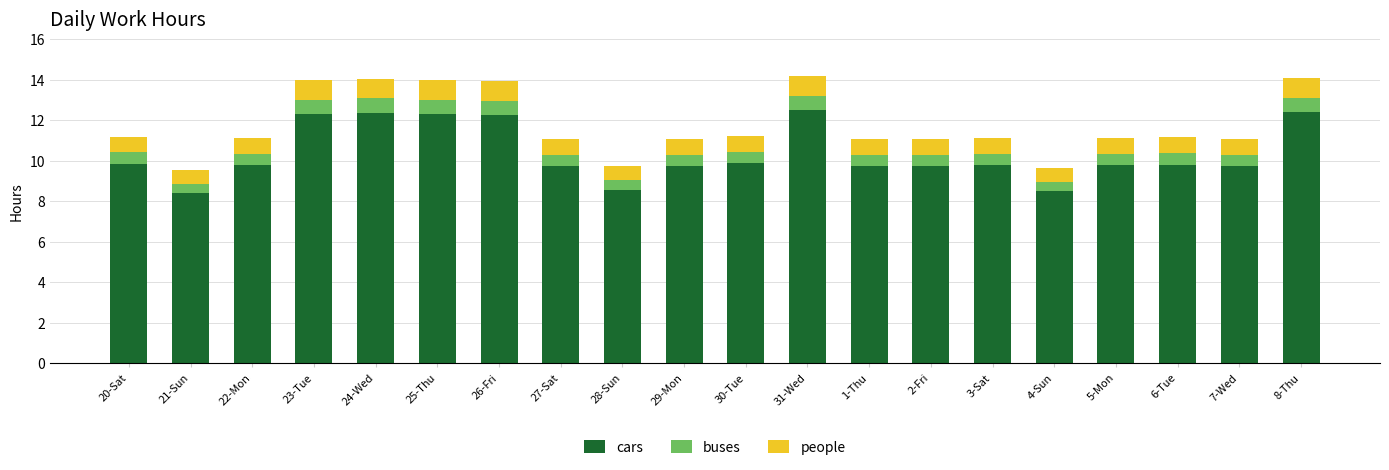

Is it true that cars equals 2.1 at 27-Sat?

False